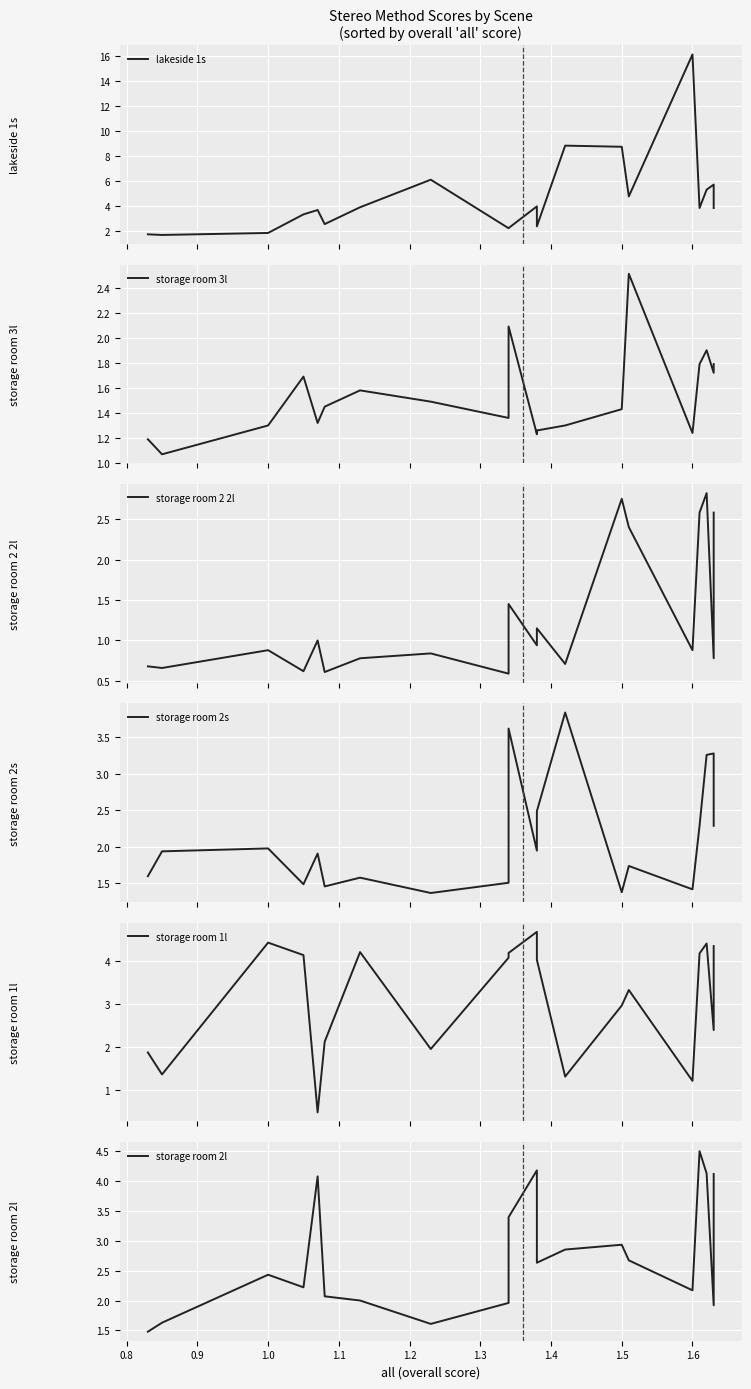

What is the difference between the storage room 2l values at 15 and 1.6?

1.2